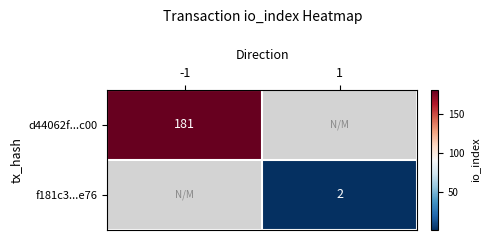

Is the value of d44062f...c00 at -1 greater than the value of f181c3...e76 at 1?

Yes